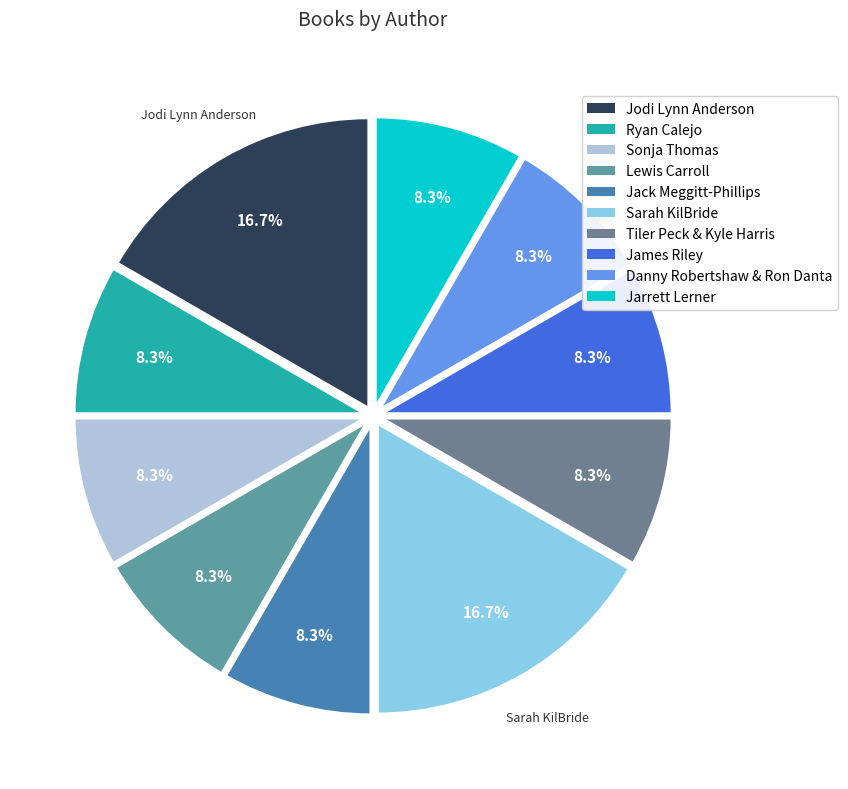

What percentage is the Ryan Calejo slice, to the nearest percent?

8%